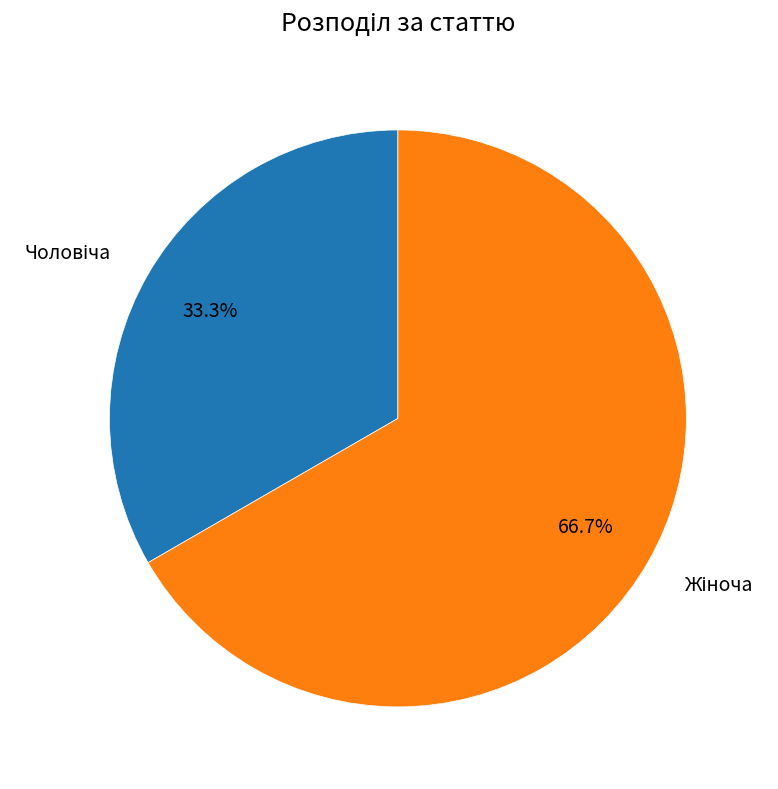

Which category has the smallest portion of the pie?

Чоловіча